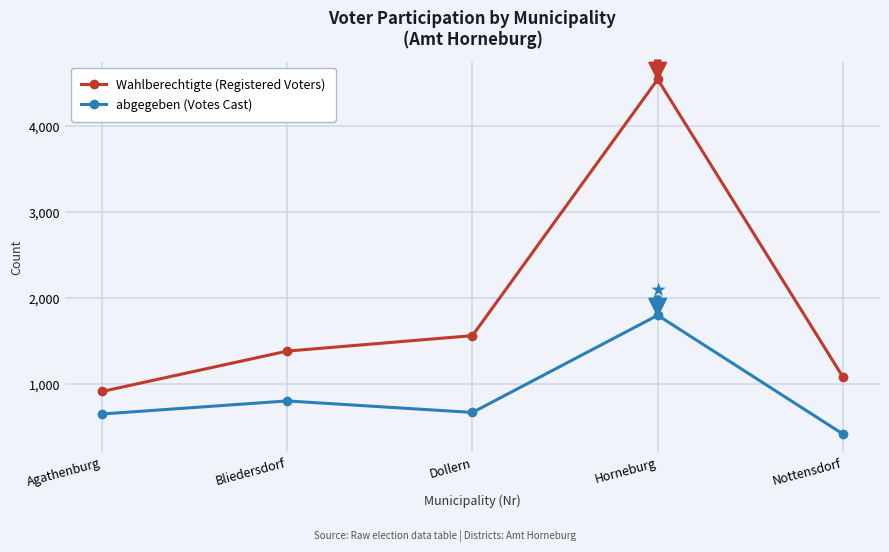

Is it true that abgegeben (Votes Cast) equals 806 at Bliedersdorf?

True